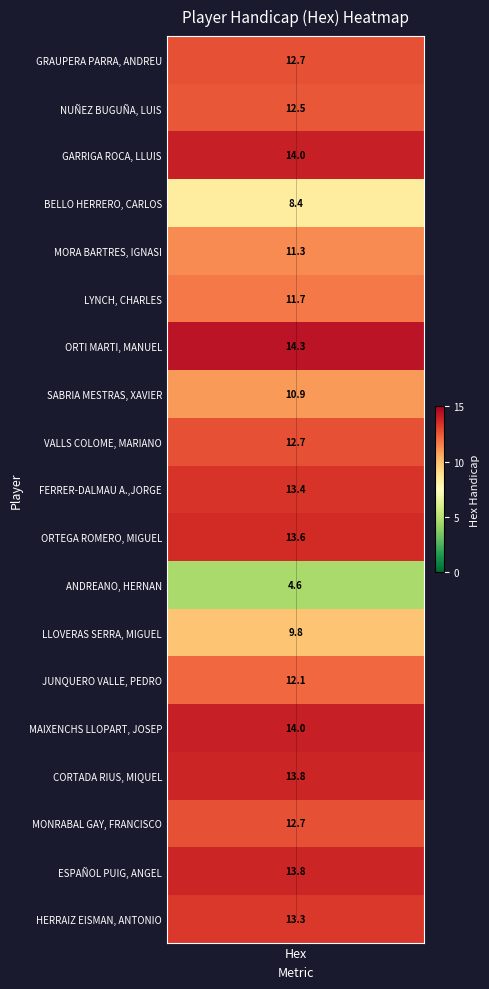

Where is the data nearest to the value 9?

Hex